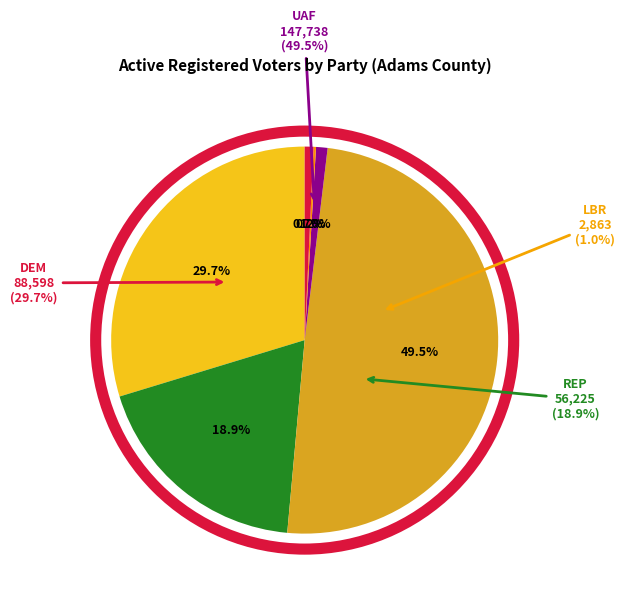

Which category has the biggest portion of the pie?

UAF